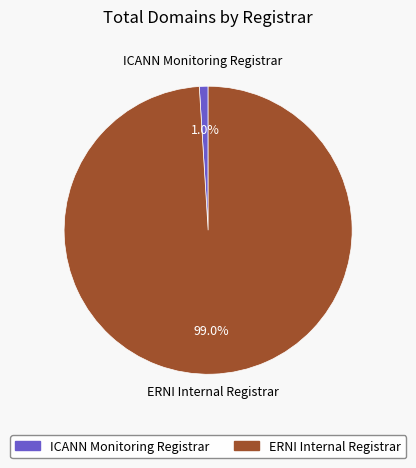

Combined, what portion of the pie is ERNI Internal Registrar and ICANN Monitoring Registrar?

100.0%